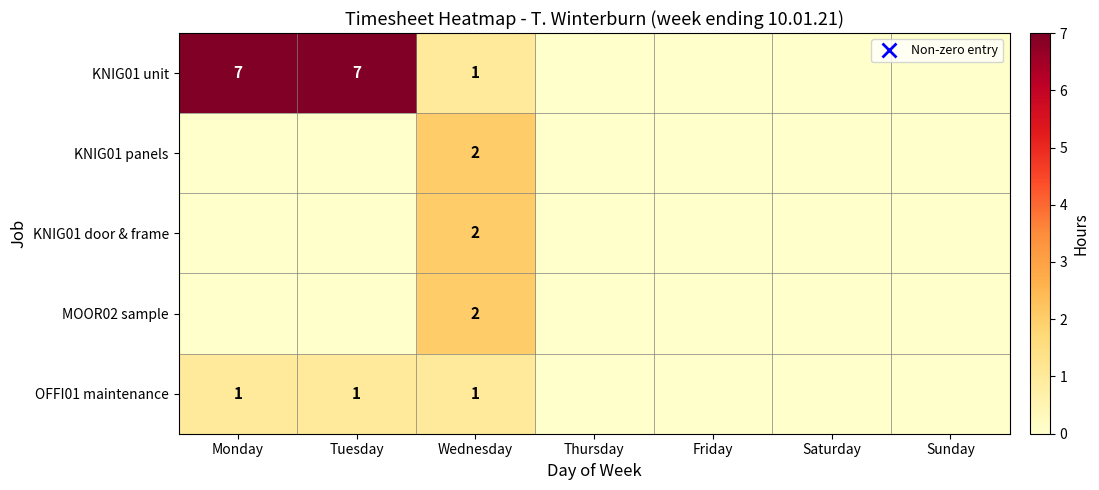

What is the sum of all KNIG01 unit values?

15